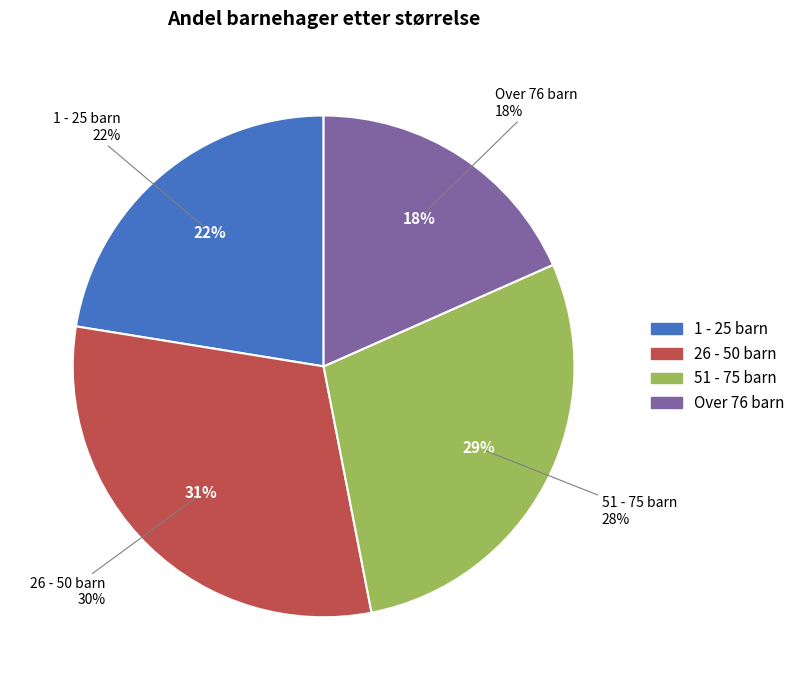

Which slice is the smallest?

Over 76 barn